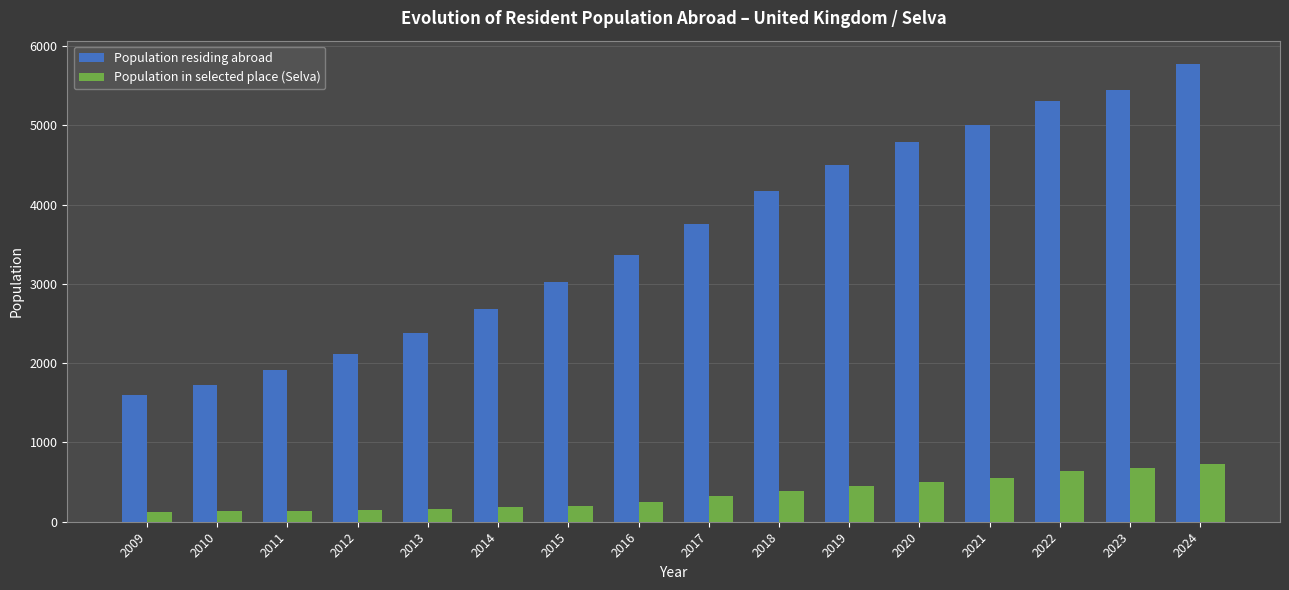

Which series has the widest spread of values?

Population residing abroad